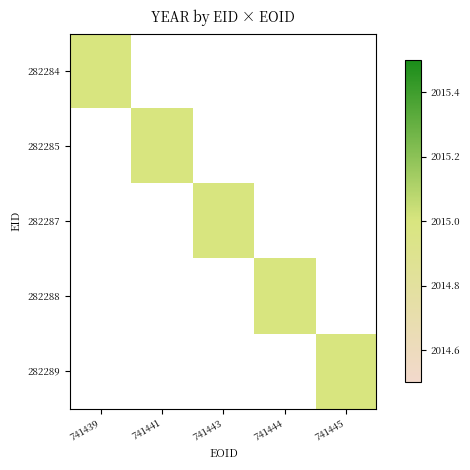

Rank the series at 741445 from highest to lowest value.

282289, 282284, 282285, 282287, 282288